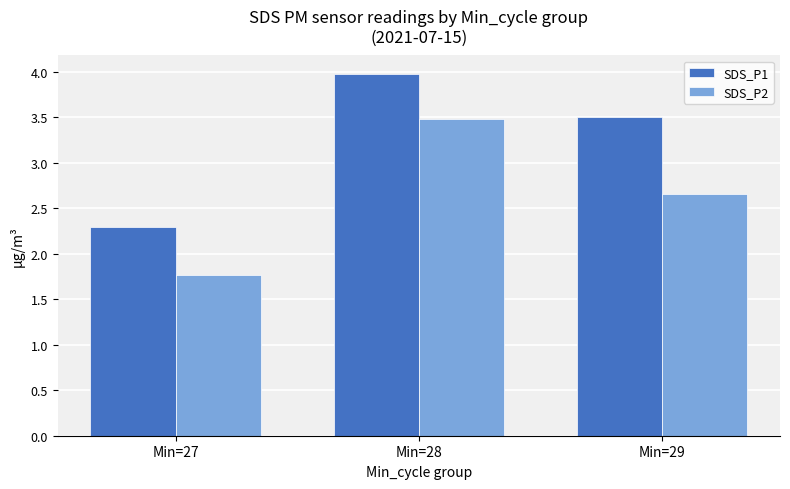

At which category does the chart reach its peak across all series?

Min=28